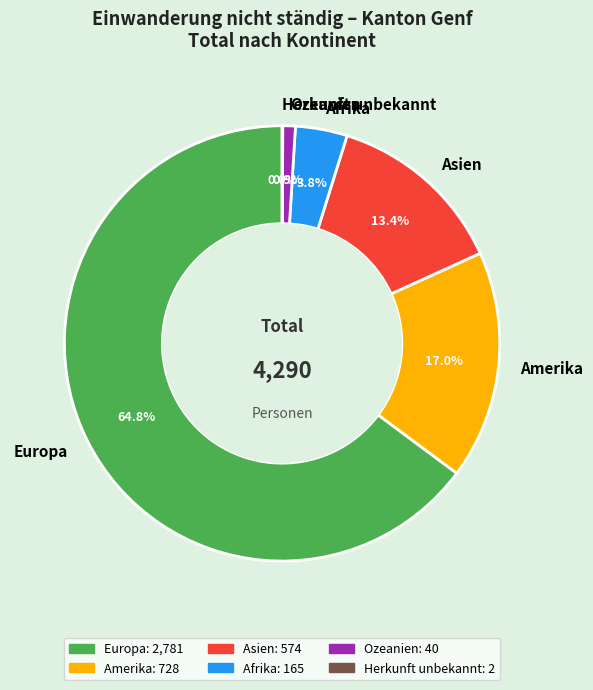

Approximately how many times larger is the value at Europa compared to Amerika?

3.8